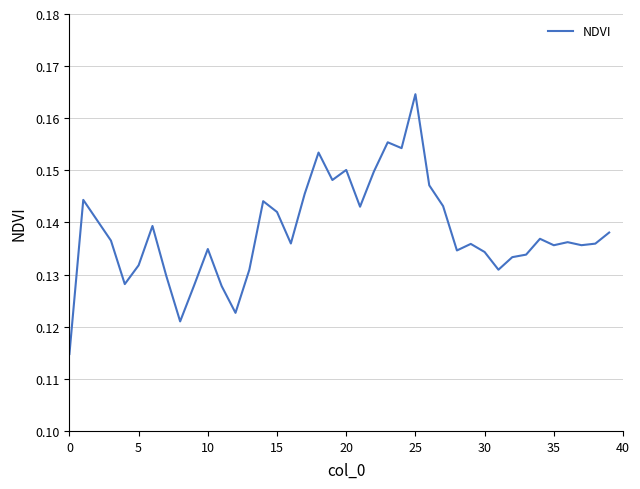

How many points are lower than both their immediate neighbors (excluding endpoints)?

11